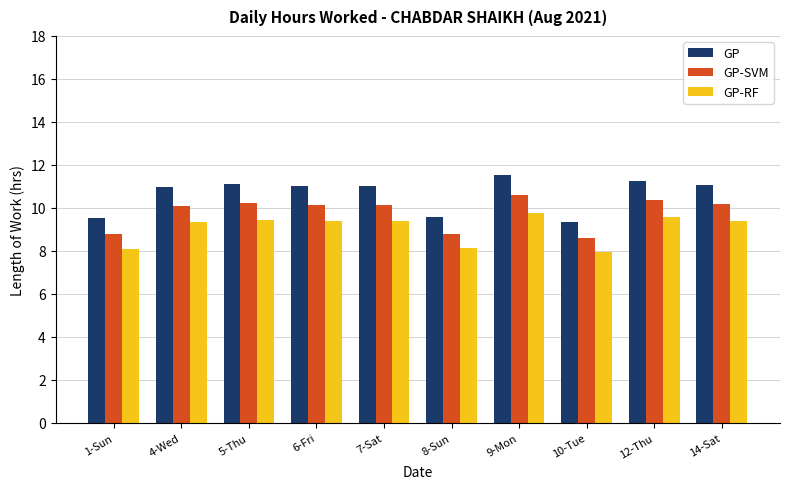

How many data points in GP-RF are less than 9?

3